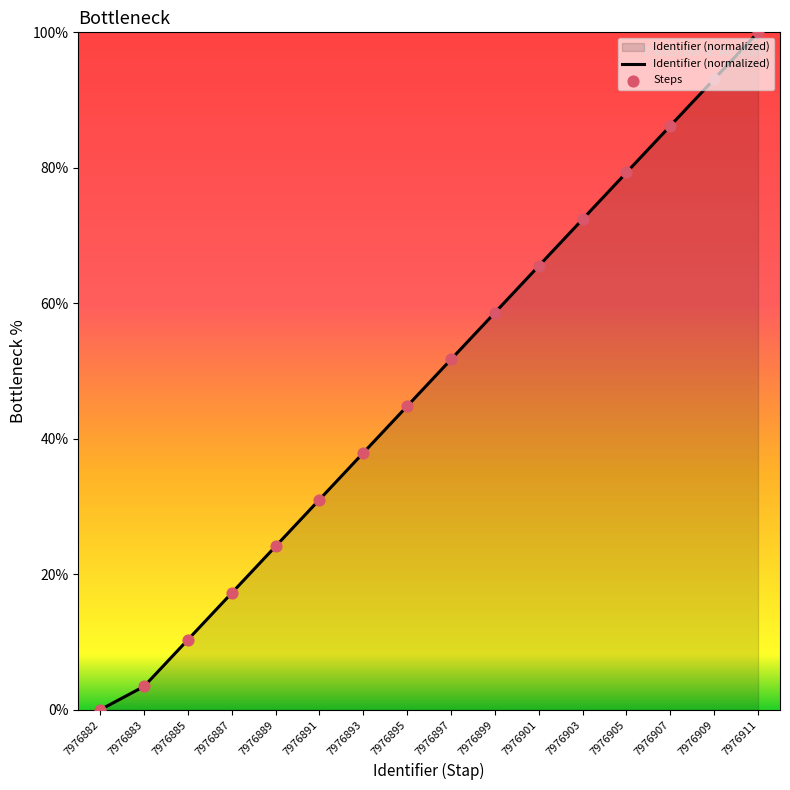

What is the change in value from 7976887 to 7976897?

+34.5